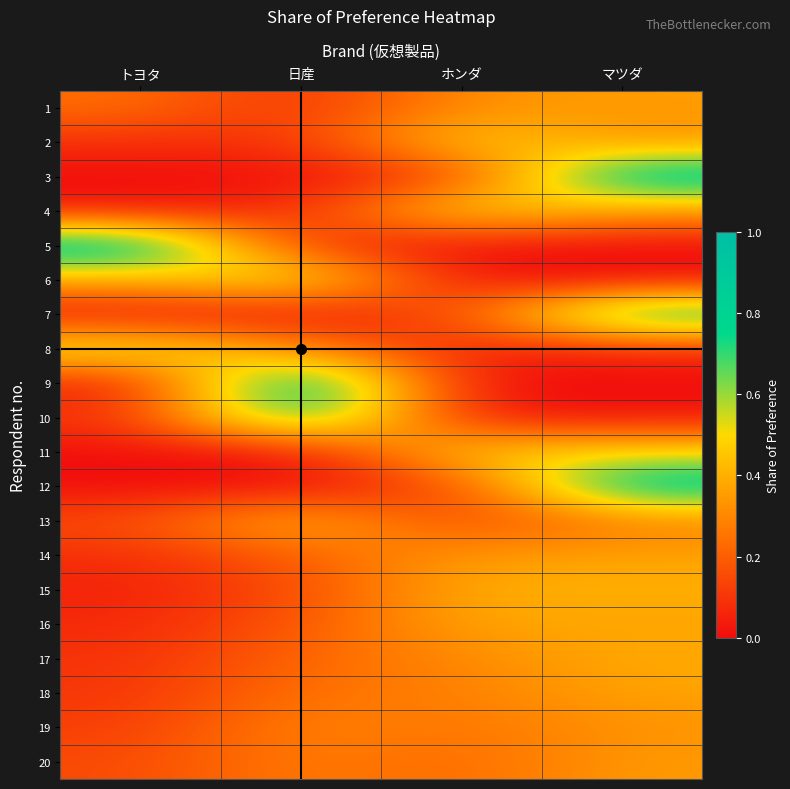

Reading right to left, list all the values displayed in this chart.

1: マツダ=0.4	ホンダ=0.3	日産=0.1	トヨタ=0.2
2: マツダ=0.3	ホンダ=0.5	日産=0.1	トヨタ=0.1
3: マツダ=0.9	ホンダ=0.1	日産=0.0	トヨタ=0.0
4: マツダ=0.3	ホンダ=0.6	日産=0.1	トヨタ=0.0
5: マツダ=0.0	ホンダ=0.0	日産=0.1	トヨタ=0.9
6: マツダ=0.0	ホンダ=0.0	日産=0.6	トヨタ=0.4
7: マツダ=0.8	ホンダ=0.2	日産=0.0	トヨタ=0.0
8: マツダ=0.1	ホンダ=0.0	日産=0.3	トヨタ=0.6
9: マツダ=0.0	ホンダ=0.0	日産=1.0	トヨタ=0.0
10: マツダ=0.0	ホンダ=0.0	日産=0.9	トヨタ=0.1
11: マツダ=0.5	ホンダ=0.5	日産=0.0	トヨタ=0.0
12: マツダ=0.9	ホンダ=0.1	日産=0.0	トヨタ=0.0
13: マツダ=0.3	ホンダ=0.1	日産=0.4	トヨタ=0.2
14: マツダ=0.4	ホンダ=0.3	日産=0.2	トヨタ=0.1
15: マツダ=0.4	ホンダ=0.4	日産=0.1	トヨタ=0.1
16: マツダ=0.4	ホンダ=0.4	日産=0.2	トヨタ=0.1
17: マツダ=0.4	ホンダ=0.3	日産=0.2	トヨタ=0.1
18: マツダ=0.4	ホンダ=0.3	日産=0.2	トヨタ=0.1
19: マツダ=0.3	ホンダ=0.2	日産=0.3	トヨタ=0.1
20: マツダ=0.3	ホンダ=0.2	日産=0.3	トヨタ=0.1